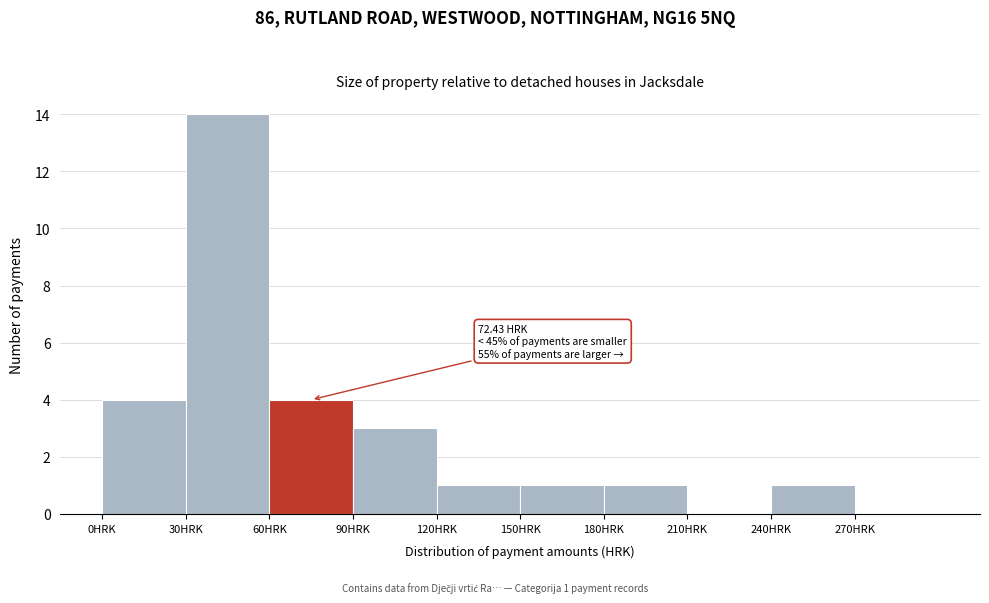

Which range on the x-axis has the tallest bar?

30 to 60